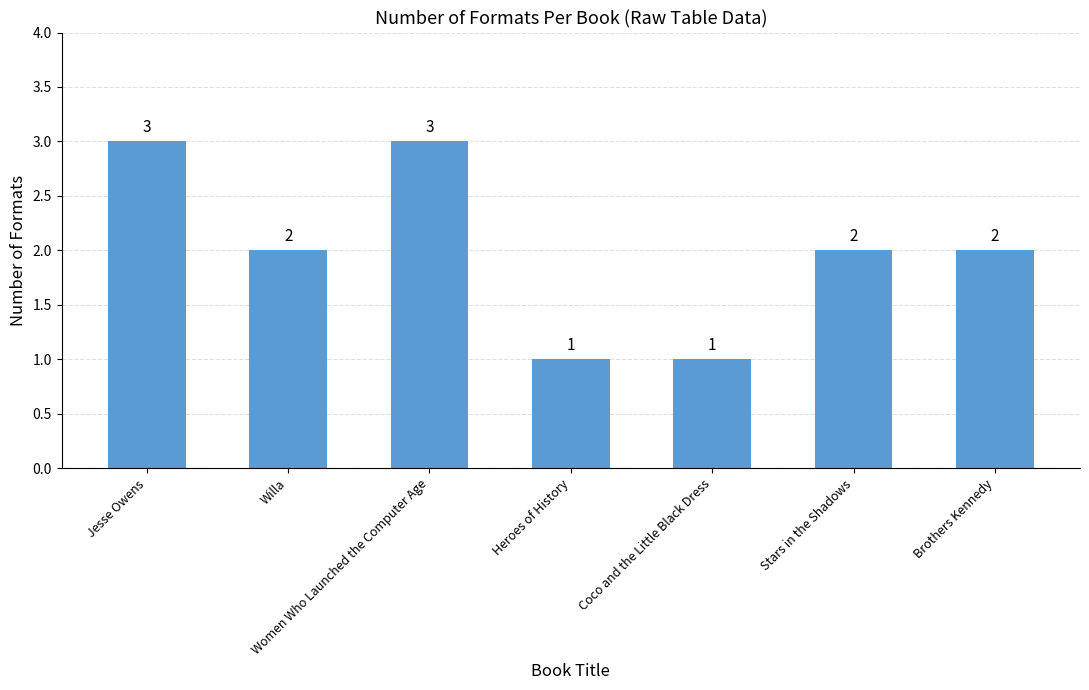

What is the ratio of the value at Heroes of History to the value at Coco and the Little Black Dress?

1.0